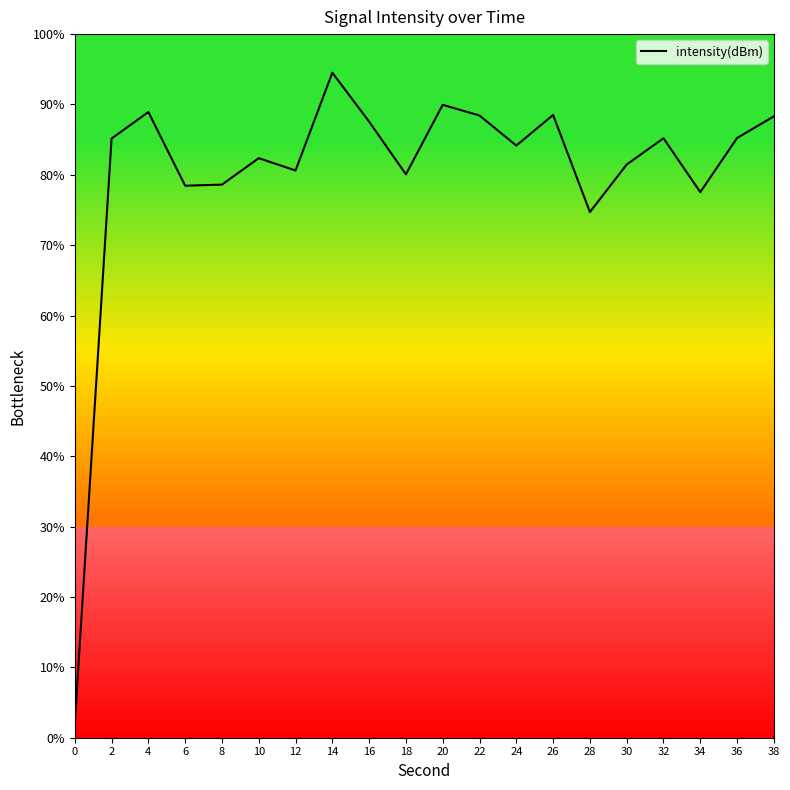

Does the chart display data point markers on the line(s)?

No